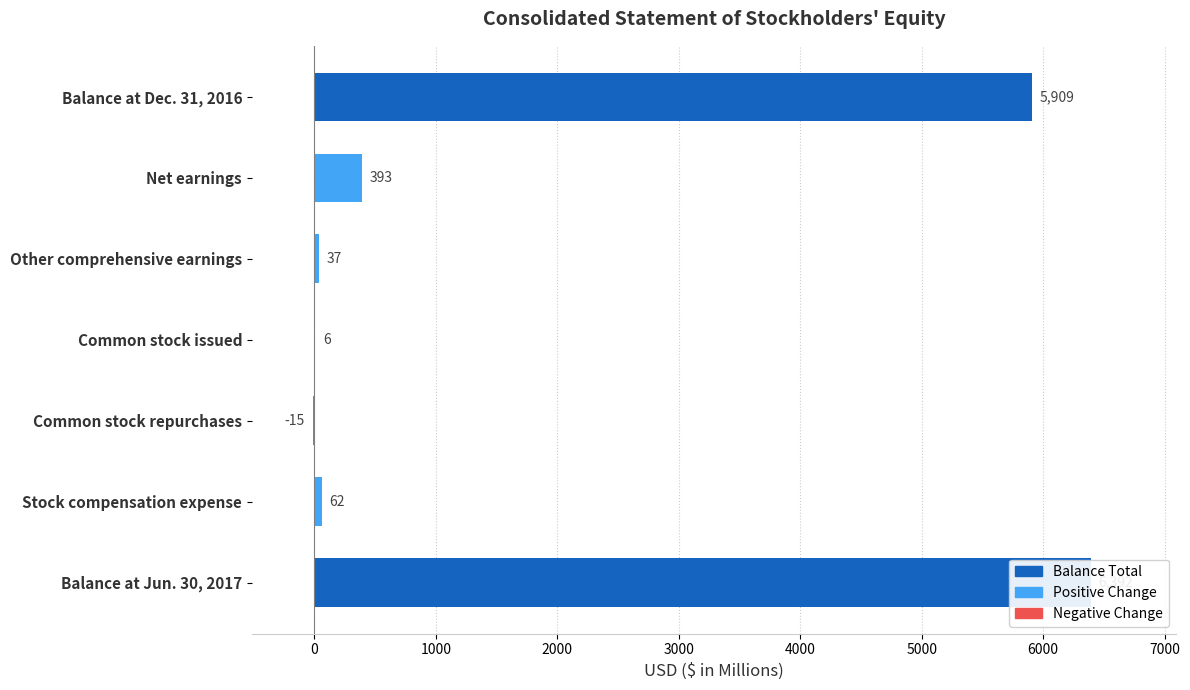

What position from the left is Common stock repurchases?

5